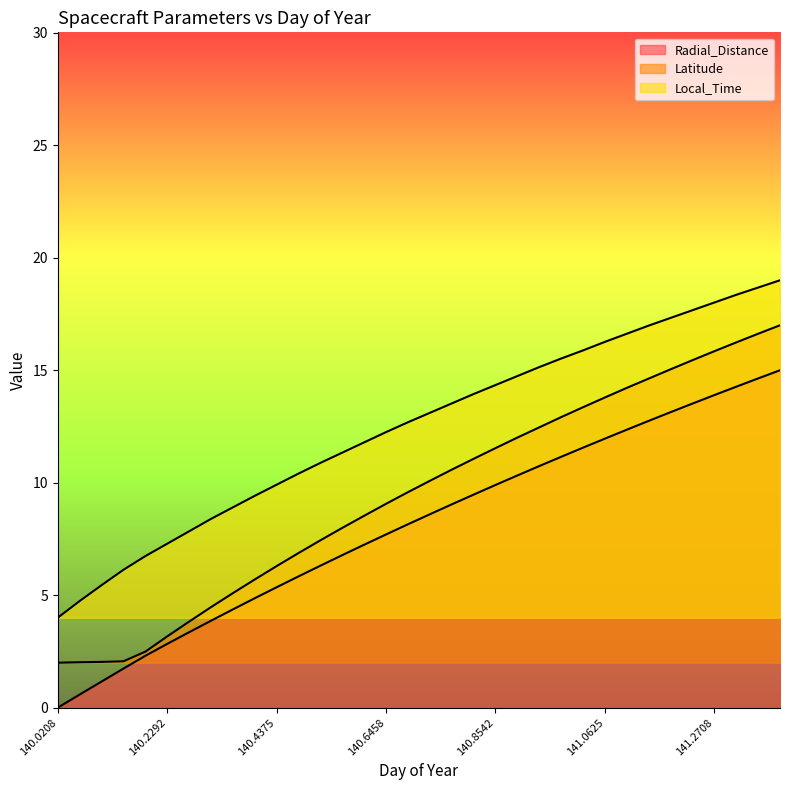

List the labels in order of Latitude value, largest first.

141.3958, 141.3542, 141.3125, 141.2708, 141.2292, 141.1875, 141.1458, 141.1042, 141.0625, 141.0208, 140.9792, 140.9375, 140.8958, 140.8542, 140.8125, 140.7708, 140.7292, 140.6875, 140.6458, 140.6042, 140.5625, 140.5208, 140.4792, 140.4375, 140.3958, 140.3542, 140.3125, 140.2708, 140.2292, 140.1875, 140.1458, 140.1042, 140.0625, 140.0208